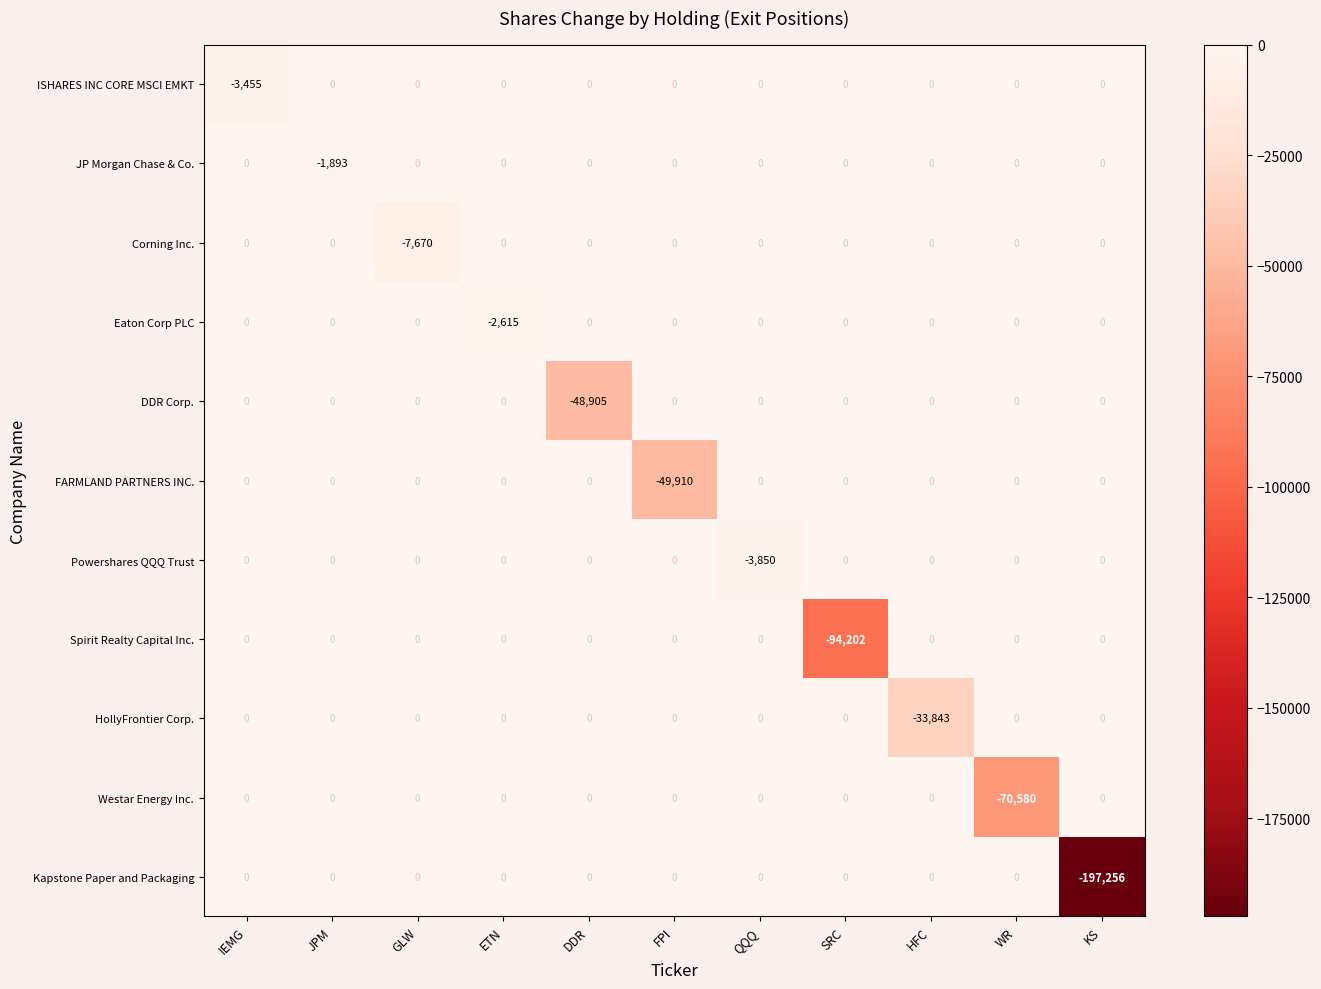

Which series has the widest spread of values?

Kapstone Paper and Packaging